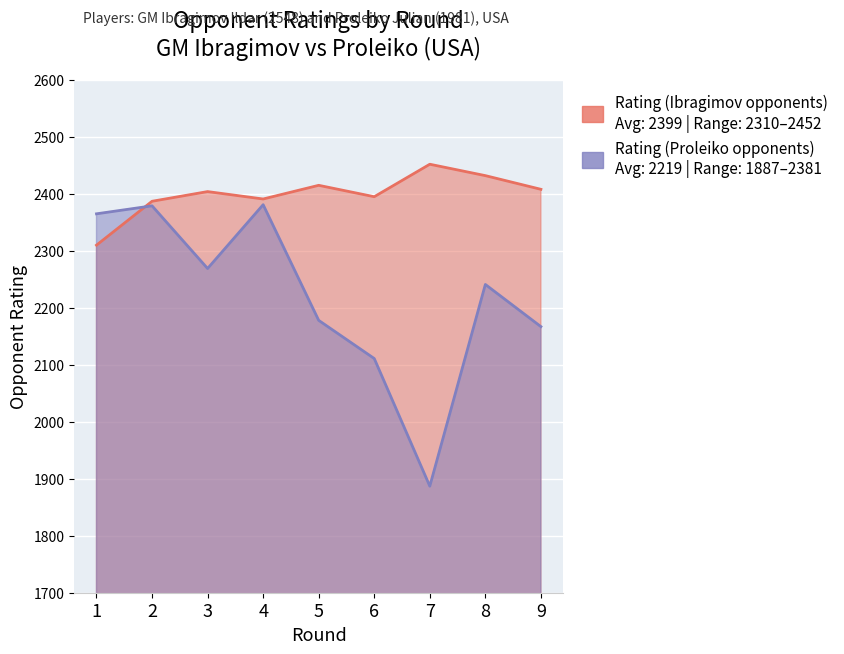

The Rating (Proleiko opponents) series shows 3254 at 9. True or false?

False